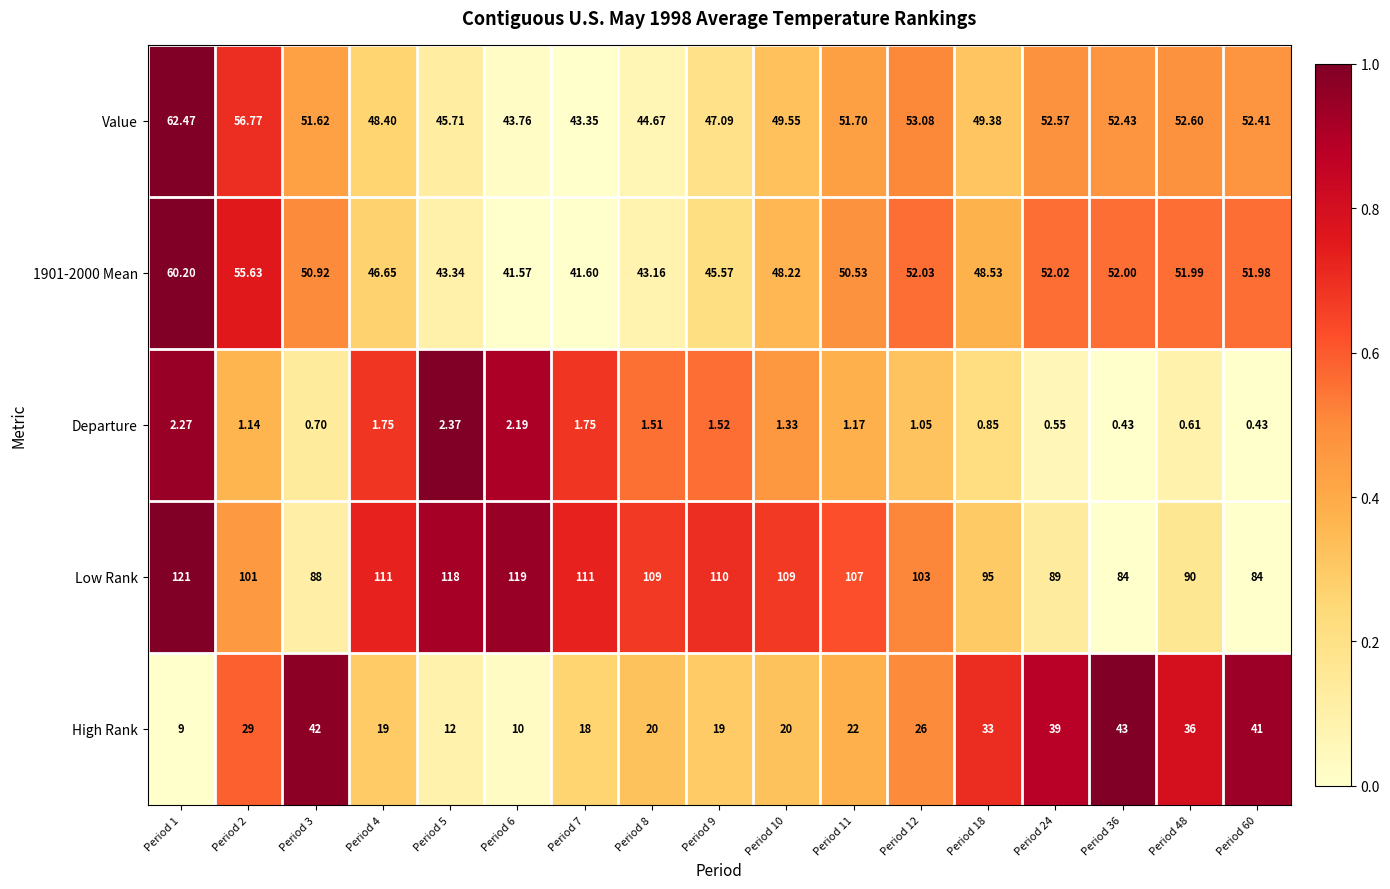

Which series has the largest range (max minus min)?

Low Rank